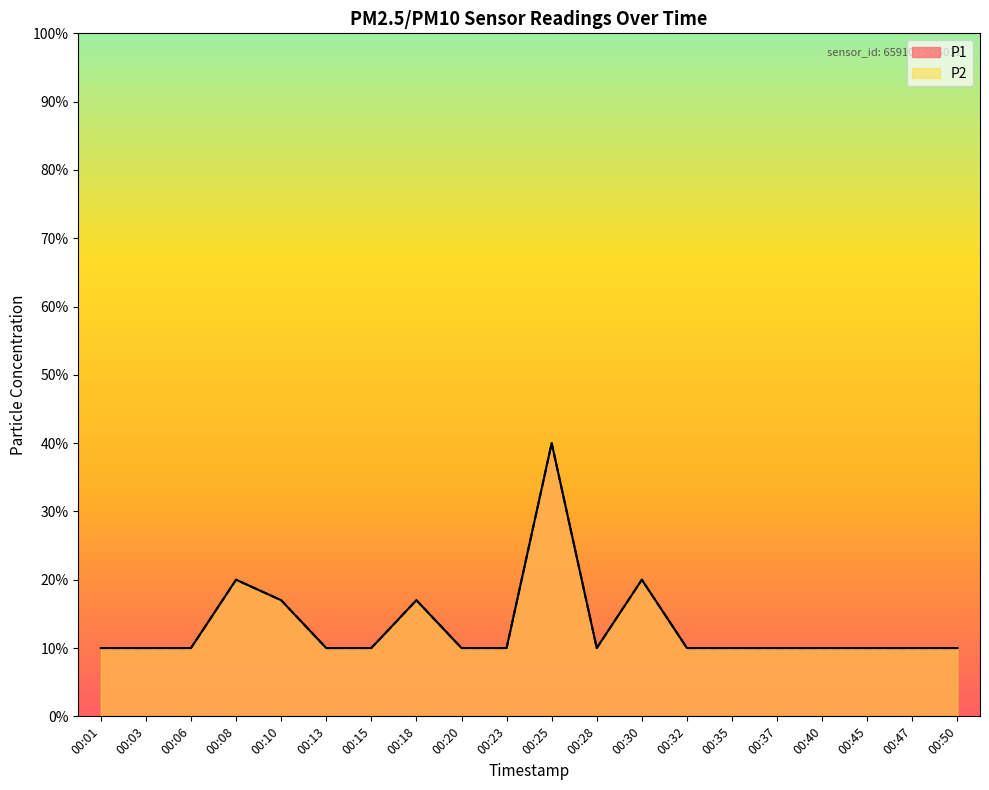

Which has a higher value, 00:10 or 00:03?

00:10